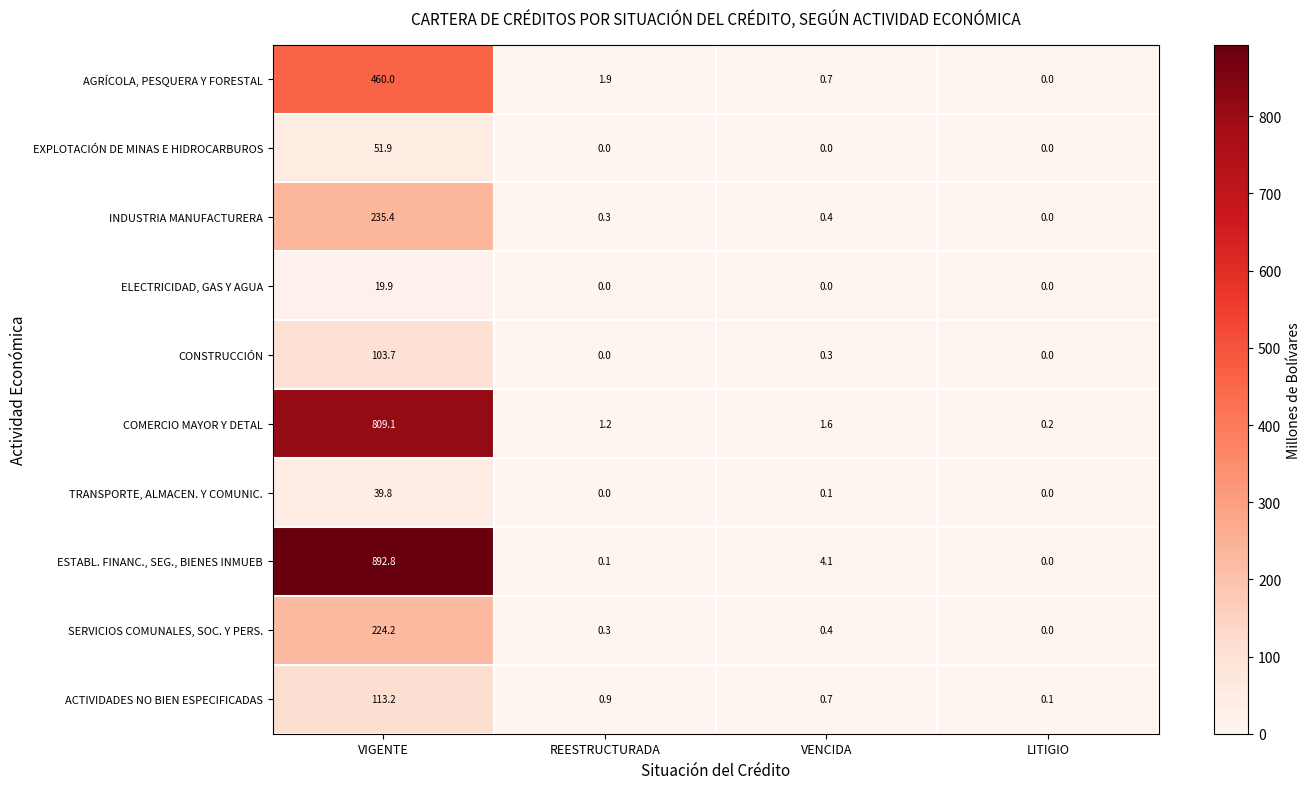

The value of ELECTRICIDAD, GAS Y AGUA at VENCIDA is 0.0. True or false?

True